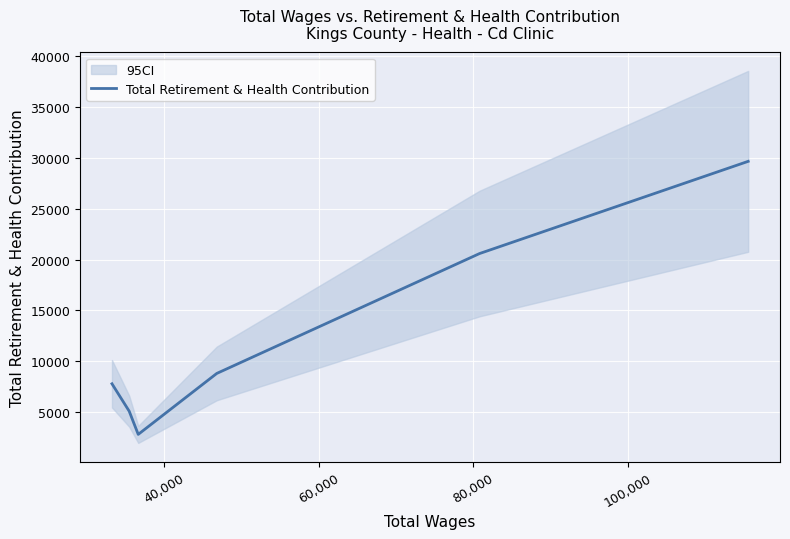

What is the maximum value shown in the chart?

29669